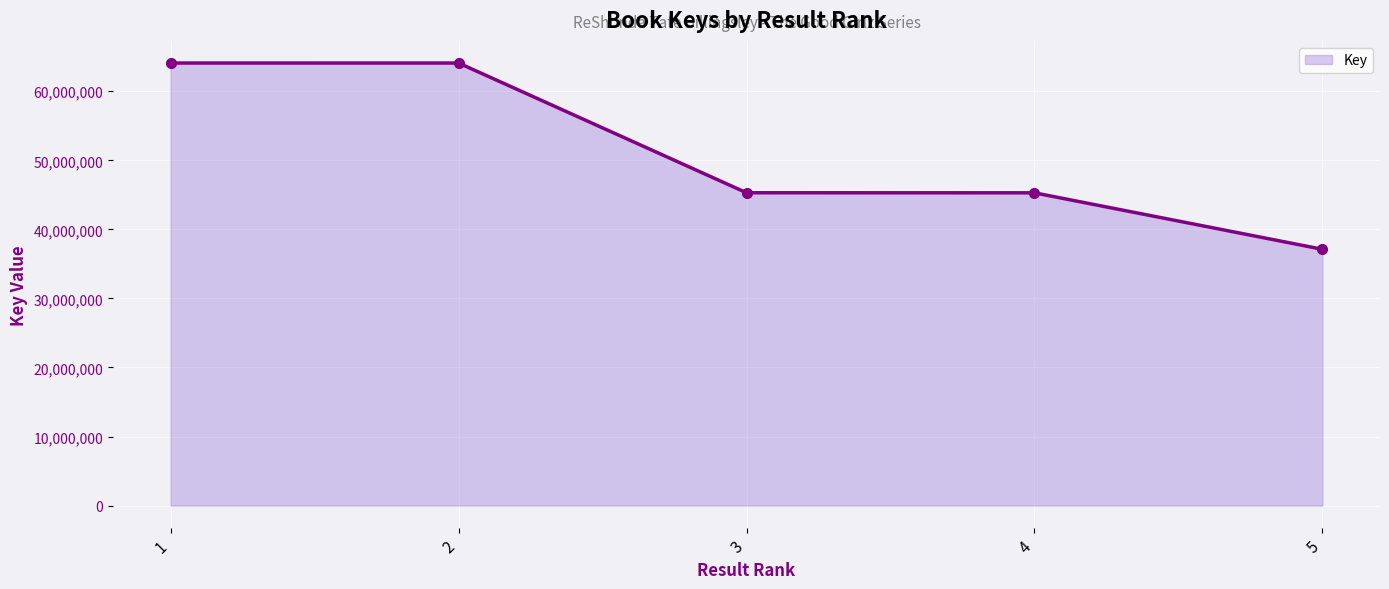

What is the difference between the maximum and minimum values?

26975696